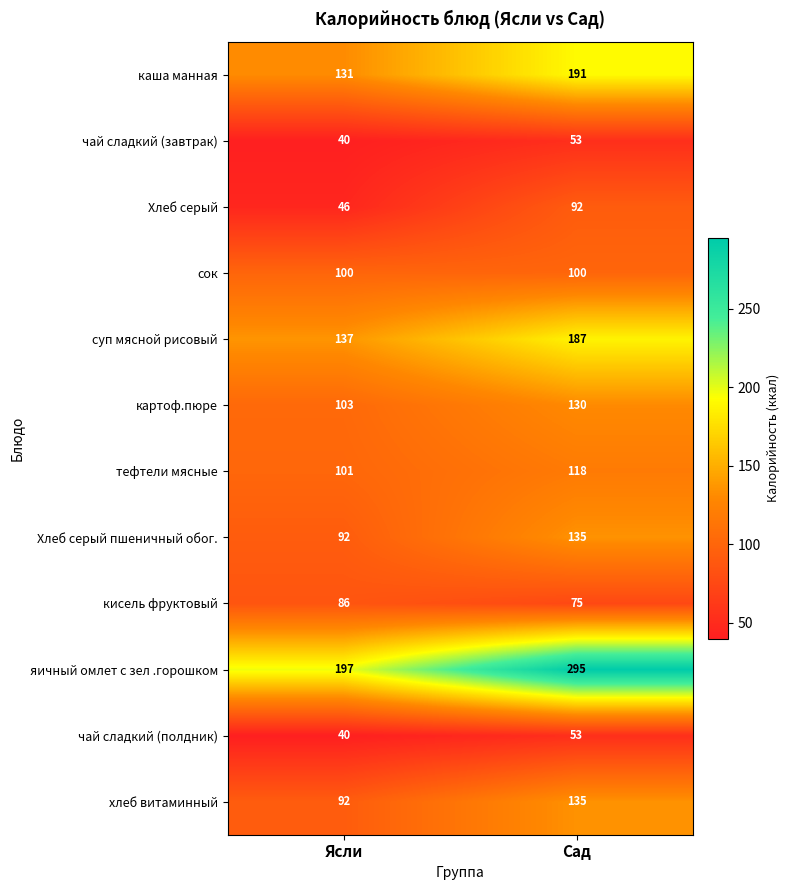

At which label does кисель фруктовый reach its peak?

Ясли